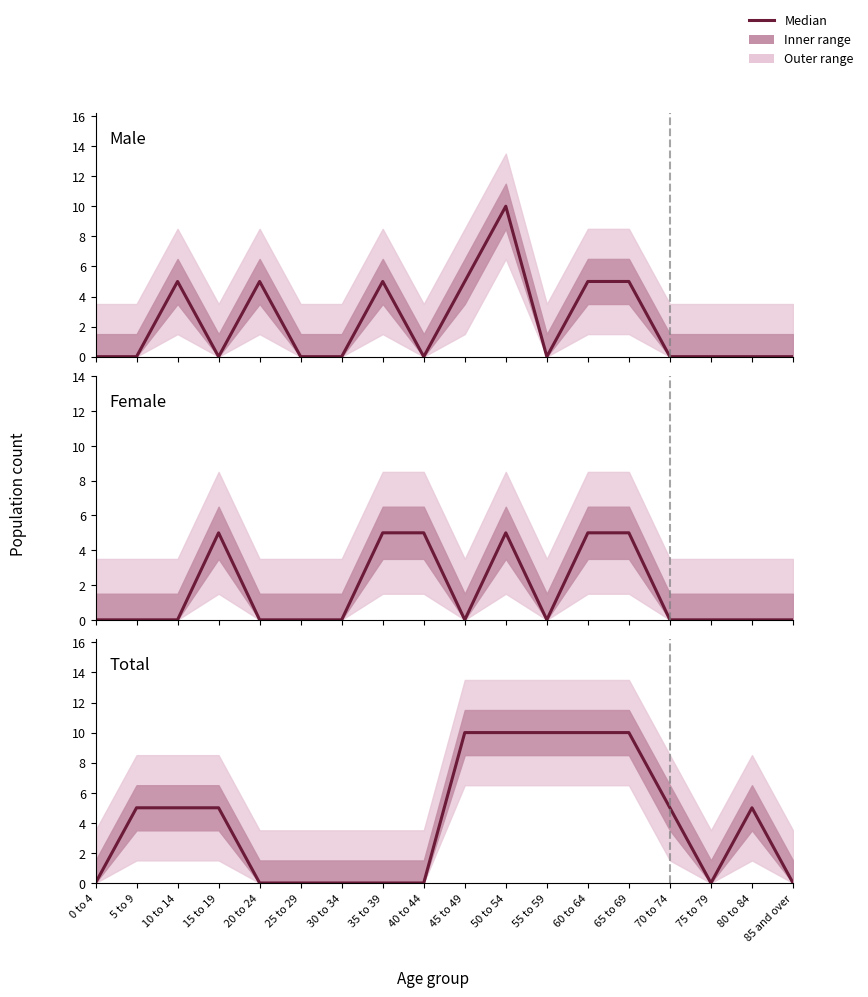

What is the difference between the second highest and second lowest values in the Total series?

10